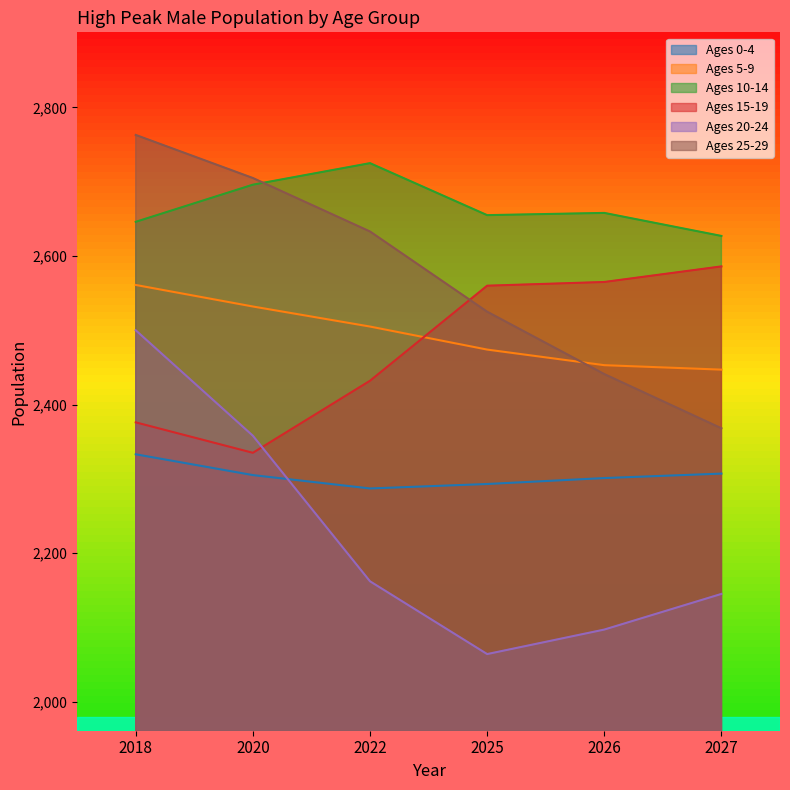

List the labels in order of Ages 20-24 value, largest first.

2018, 2020, 2022, 2027, 2026, 2025